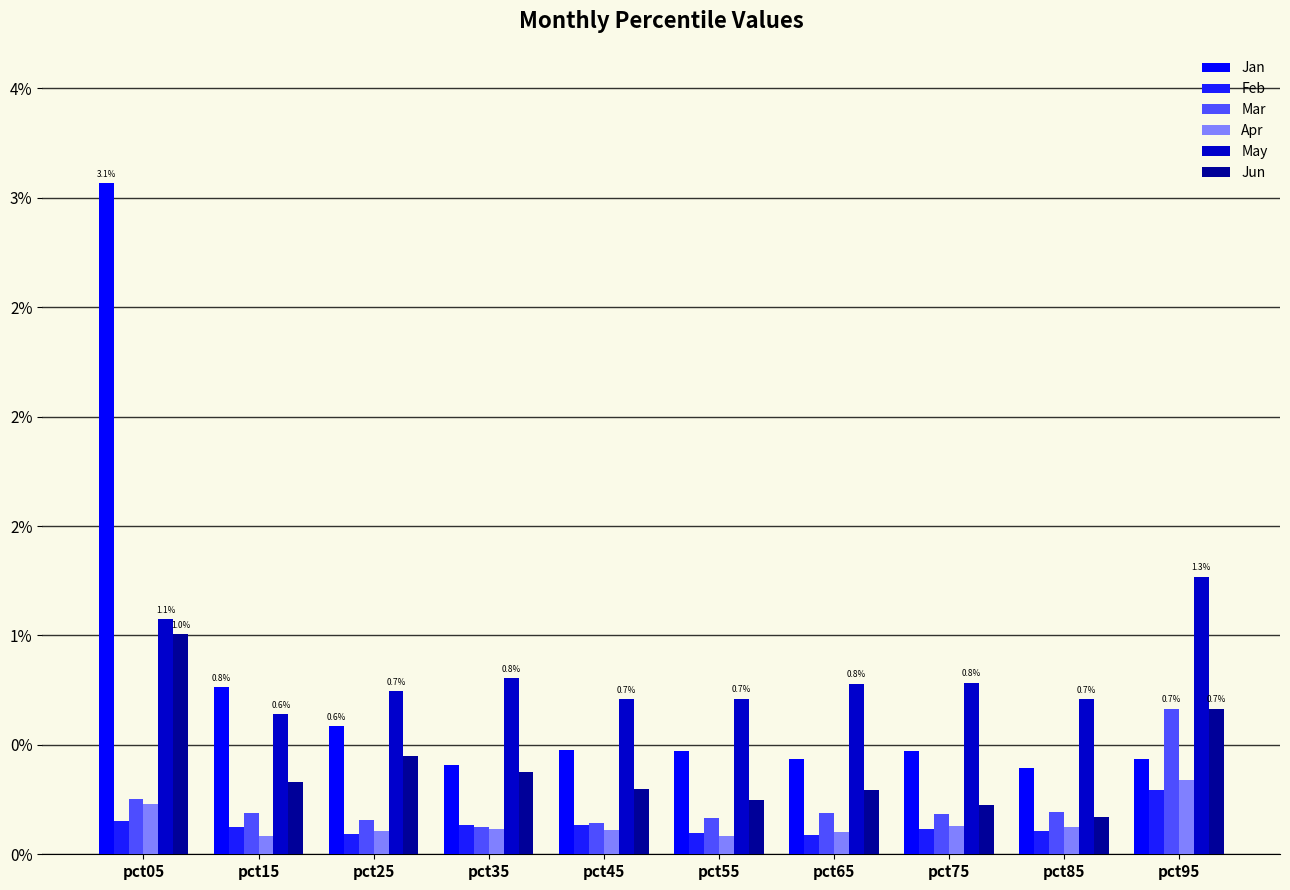

What is the smallest value displayed?

0.1